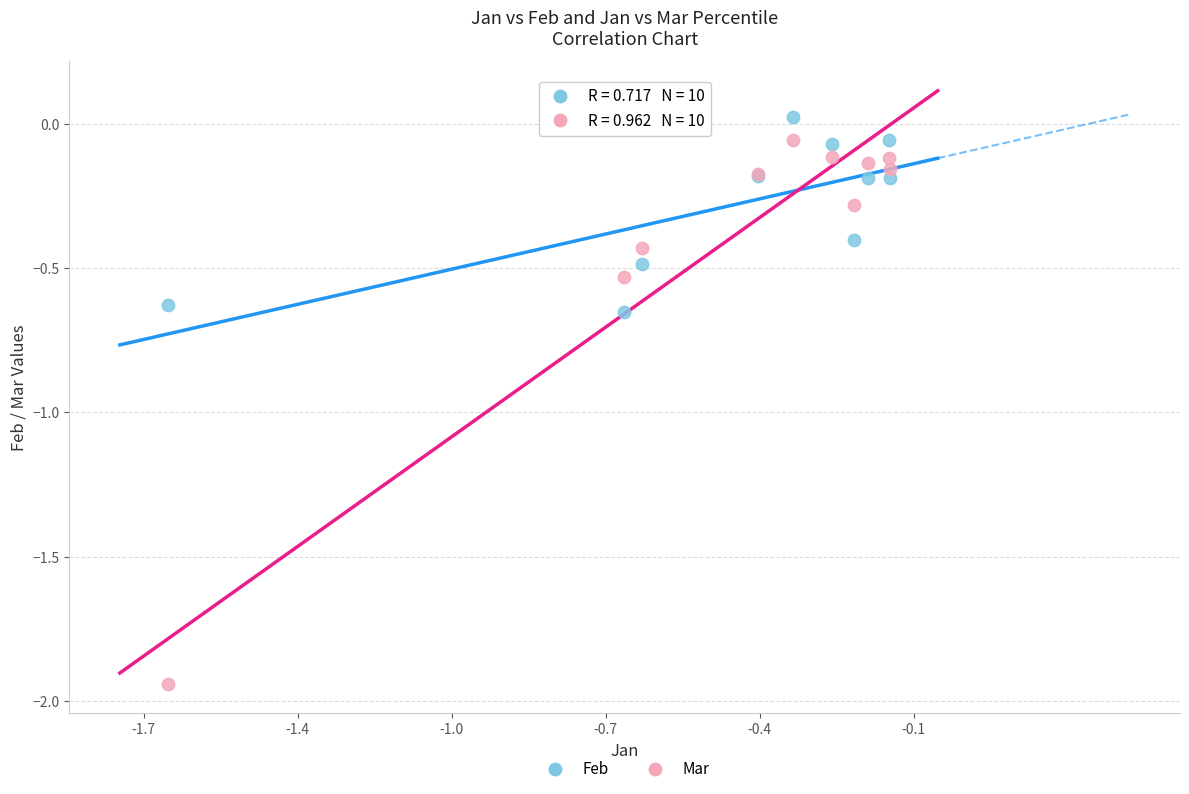

Which series reaches the minimum Y coordinate?

Mar